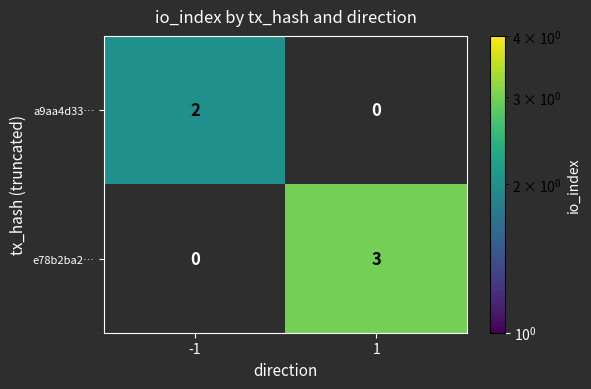

What is the maximum value shown in the chart?

3